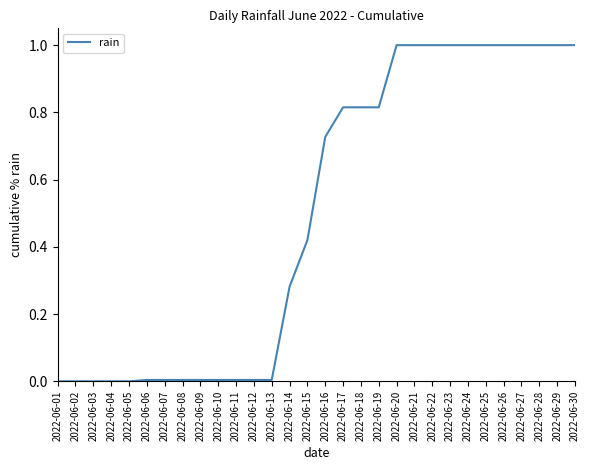

What is the difference between the maximum and minimum values?

1.0